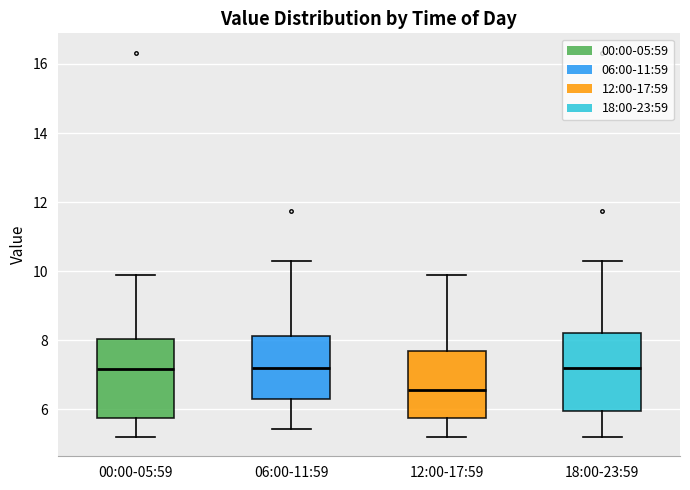

Reading left to right, read every box against the y-axis: the position of its median line, the range the box covers, and the ends of its whiskers. The values are not printed on the chart, so give them approximately, as read against the axis.

00:00-05:59: median 7.2, box 5.8 to 8.0, whiskers 5.2 to 9.8
06:00-11:59: median 7.2, box 6.2 to 8.2, whiskers 5.4 to 10.4
12:00-17:59: median 6.6, box 5.8 to 7.6, whiskers 5.2 to 9.8
18:00-23:59: median 7.2, box 6.0 to 8.2, whiskers 5.2 to 10.4